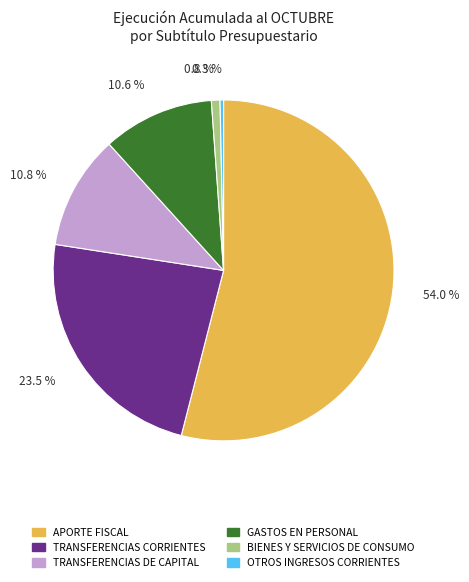

To the nearest percent, what is the combined percentage of GASTOS EN PERSONAL and OTROS INGRESOS CORRIENTES?

11%